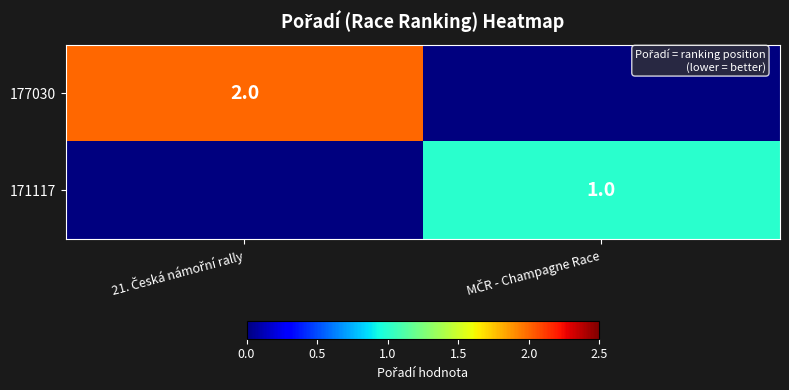

At which category is the sum across all series the highest?

21. Česká námořní rally